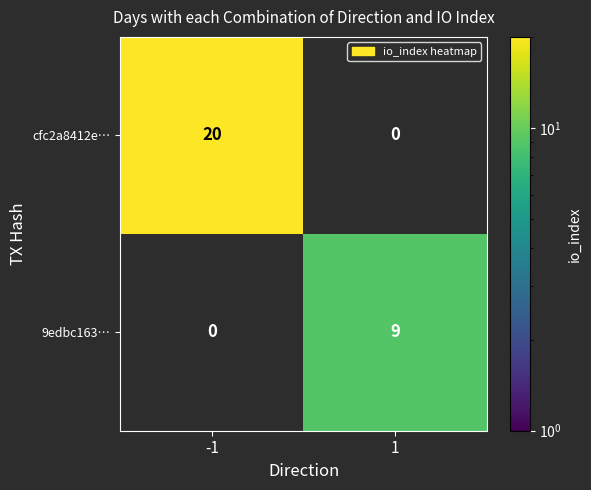

What is the highest value of the 9edbc163… series?

9